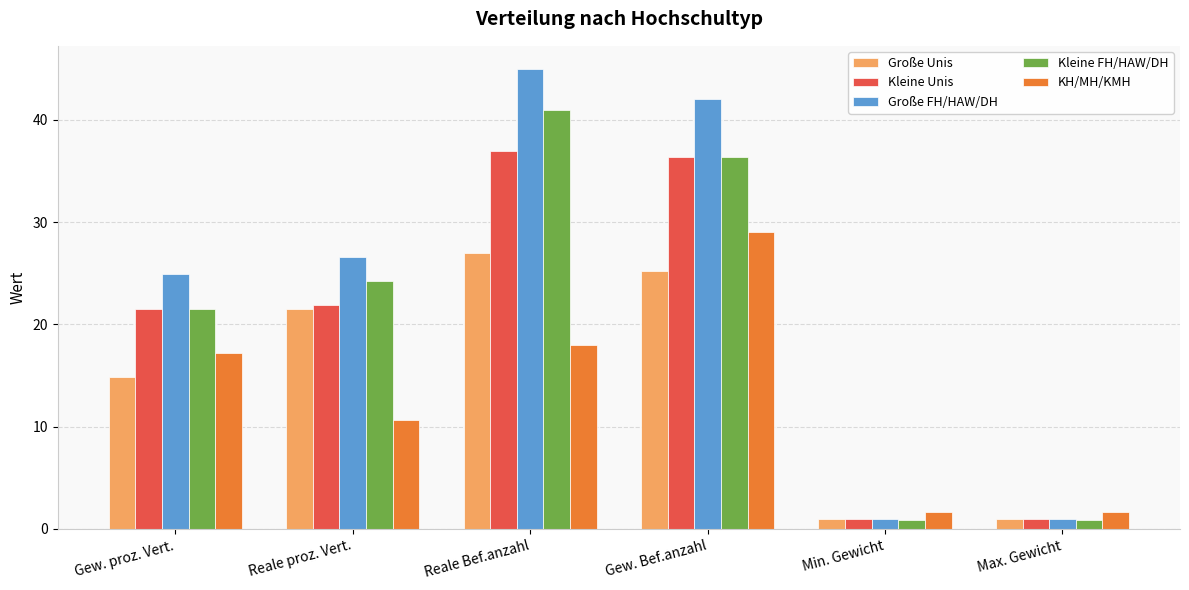

Rank the series by their maximum value, from lowest to highest.

Große Unis, KH/MH/KMH, Kleine Unis, Kleine FH/HAW/DH, Große FH/HAW/DH